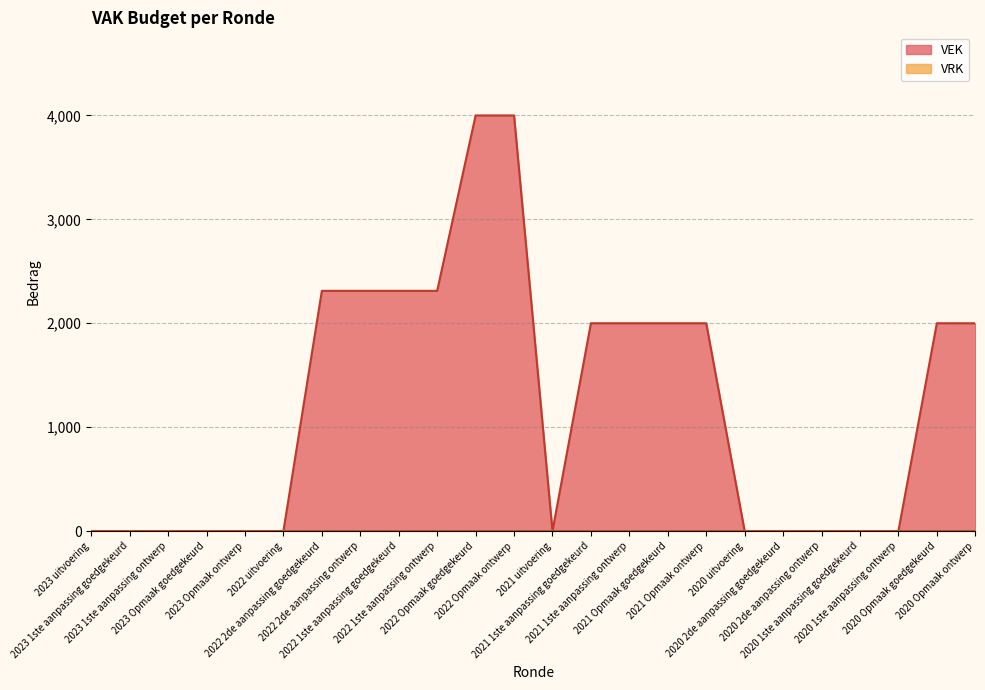

List the labels in order of value, largest first.

2022 Opmaak goedgekeurd, 2022 Opmaak ontwerp, 2022 2de aanpassing goedgekeurd, 2022 2de aanpassing ontwerp, 2022 1ste aanpassing goedgekeurd, 2022 1ste aanpassing ontwerp, 2021 1ste aanpassing goedgekeurd, 2021 1ste aanpassing ontwerp, 2021 Opmaak goedgekeurd, 2021 Opmaak ontwerp, 2020 Opmaak goedgekeurd, 2020 Opmaak ontwerp, 2023 uitvoering, 2023 1ste aanpassing goedgekeurd, 2023 1ste aanpassing ontwerp, 2023 Opmaak goedgekeurd, 2023 Opmaak ontwerp, 2022 uitvoering, 2021 uitvoering, 2020 uitvoering, 2020 2de aanpassing goedgekeurd, 2020 2de aanpassing ontwerp, 2020 1ste aanpassing goedgekeurd, 2020 1ste aanpassing ontwerp